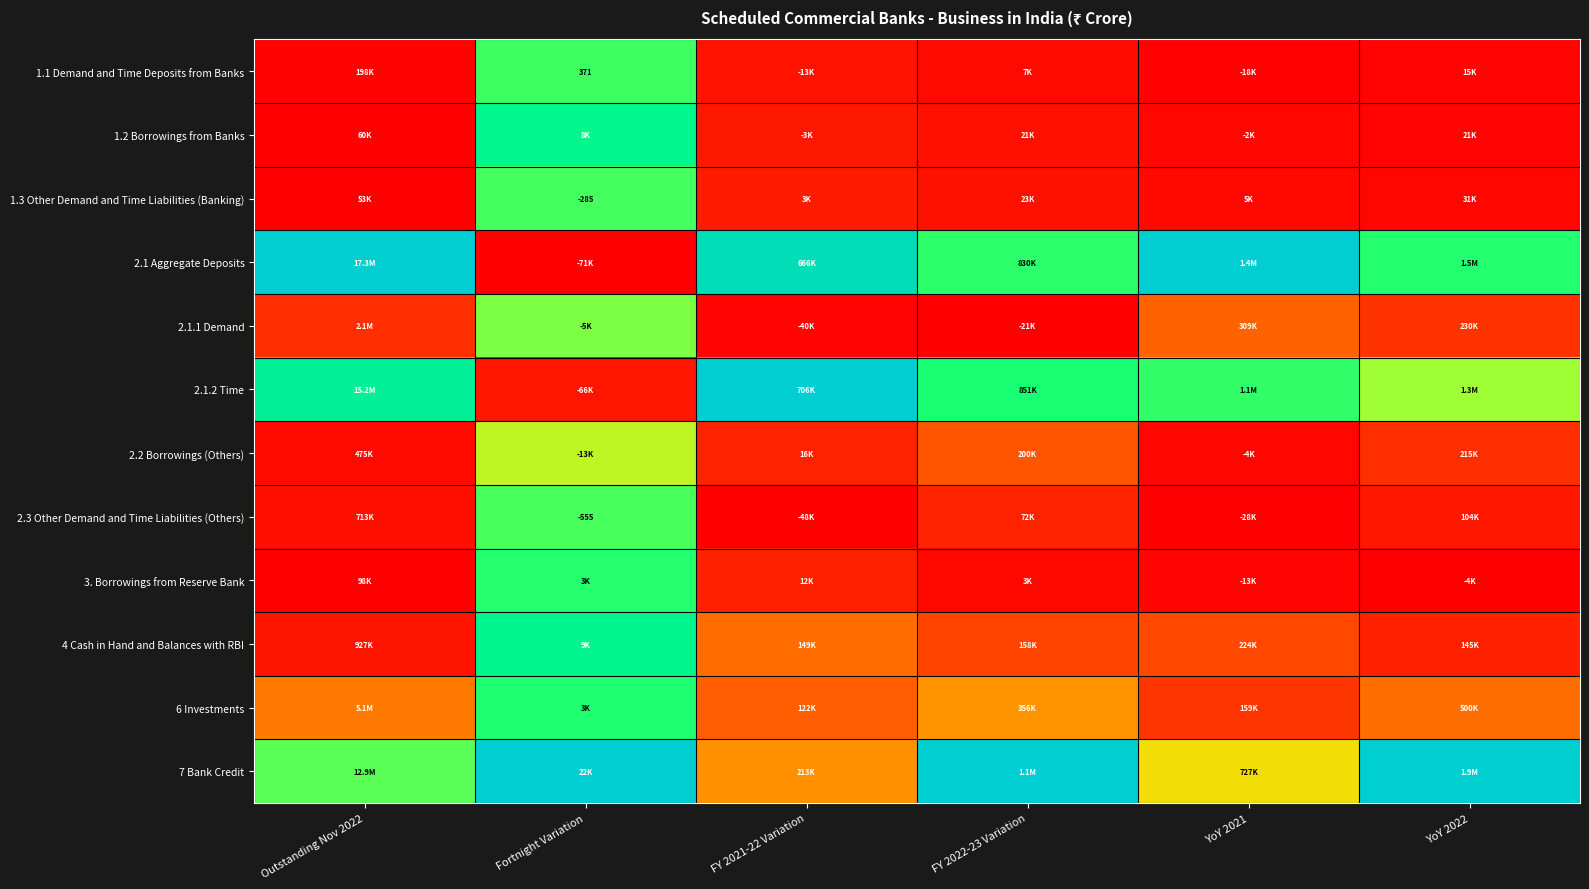

The value of 2.2 Borrowings (Others) at Outstanding Nov 2022 is 0.0. True or false?

False